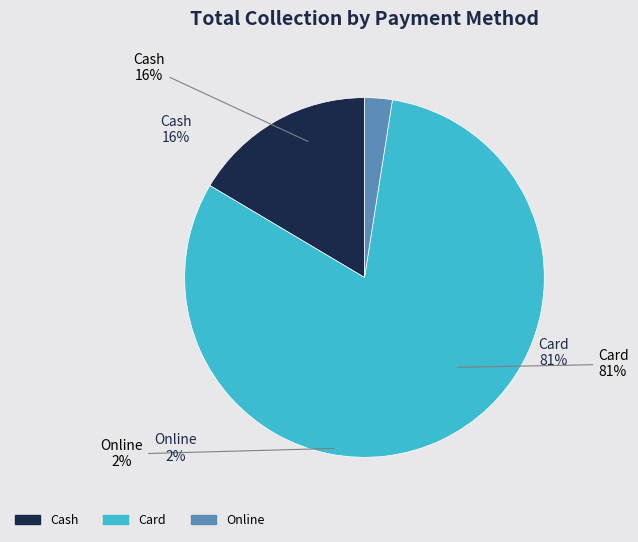

Count the number of slices in the pie.

3